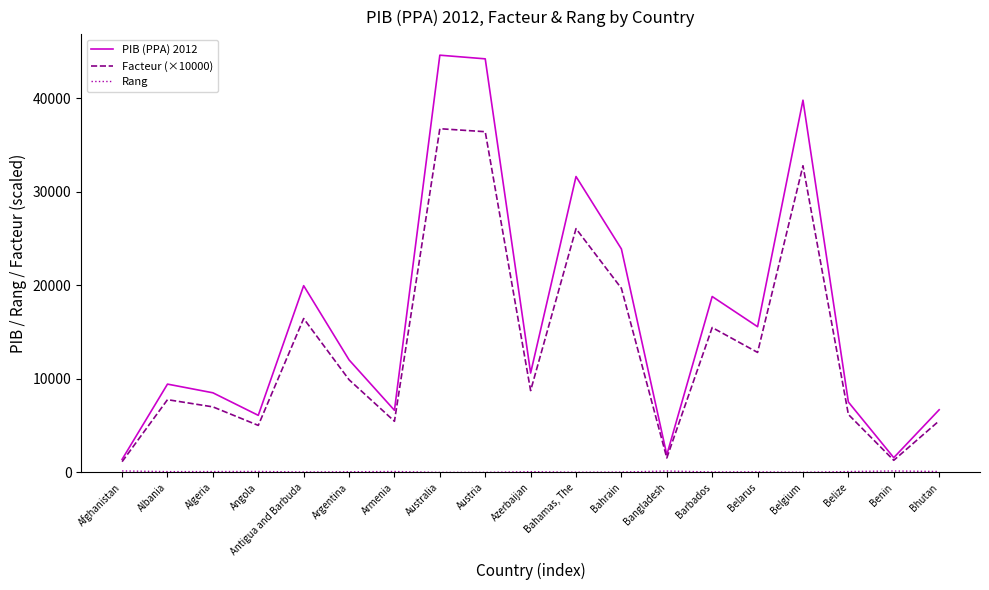

What is the greatest value displayed?

44598.0